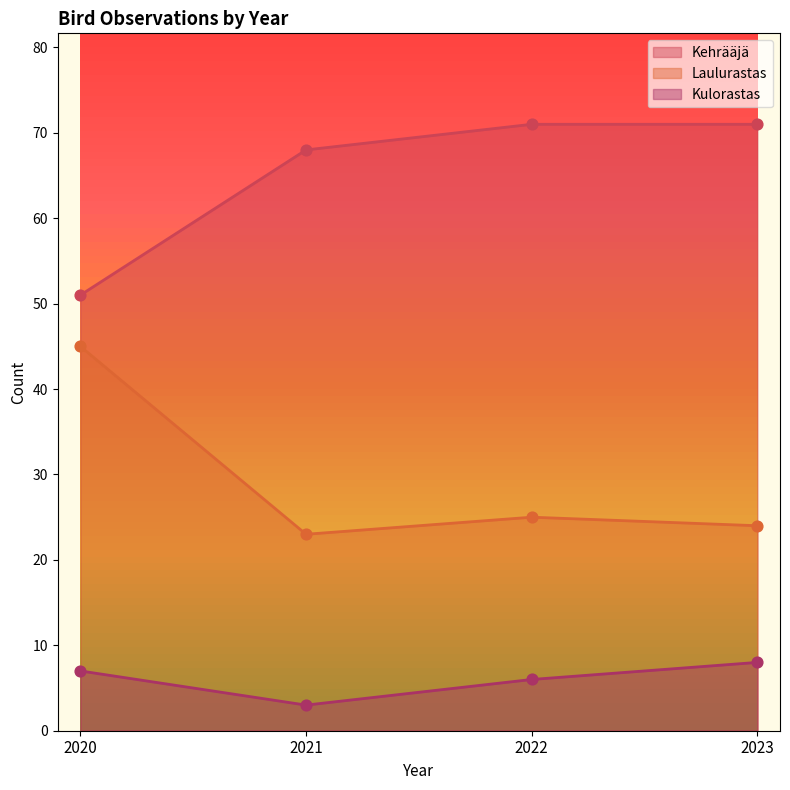

What are all the series names shown in the legend?

Kehrääjä, Laulurastas, Kulorastas